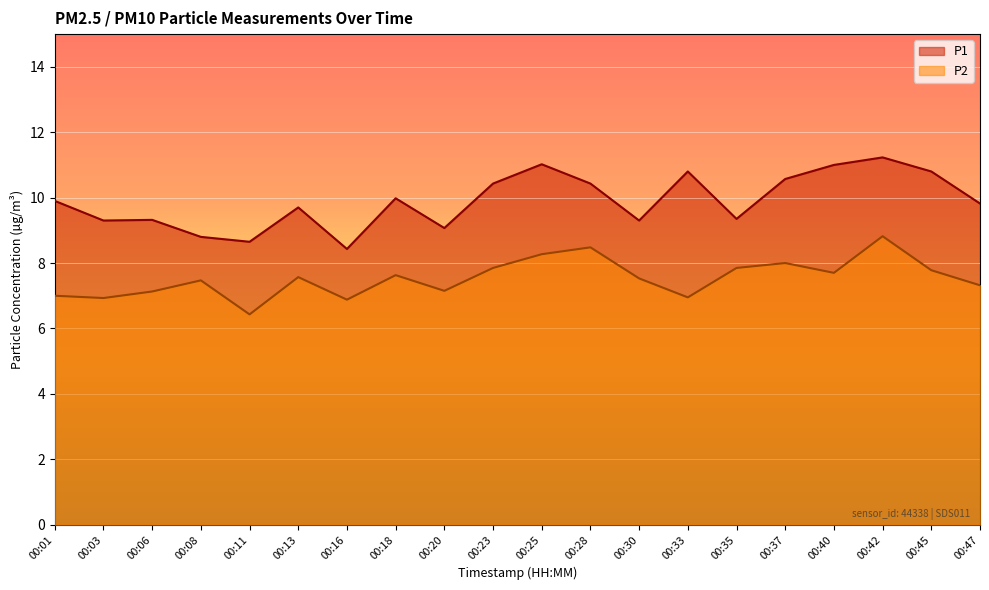

At which category does P1 reach its first local peak?

00:06